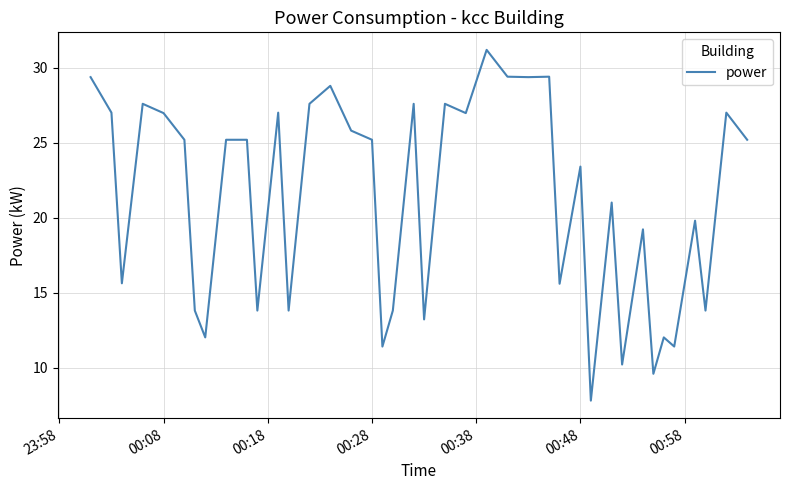

What is the sum of all values?

846.0